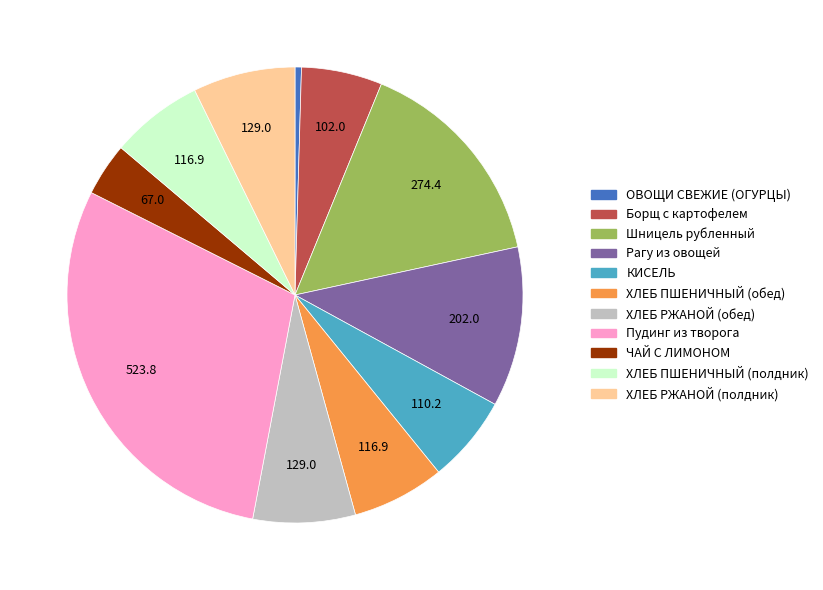

Count the number of slices in the pie.

11